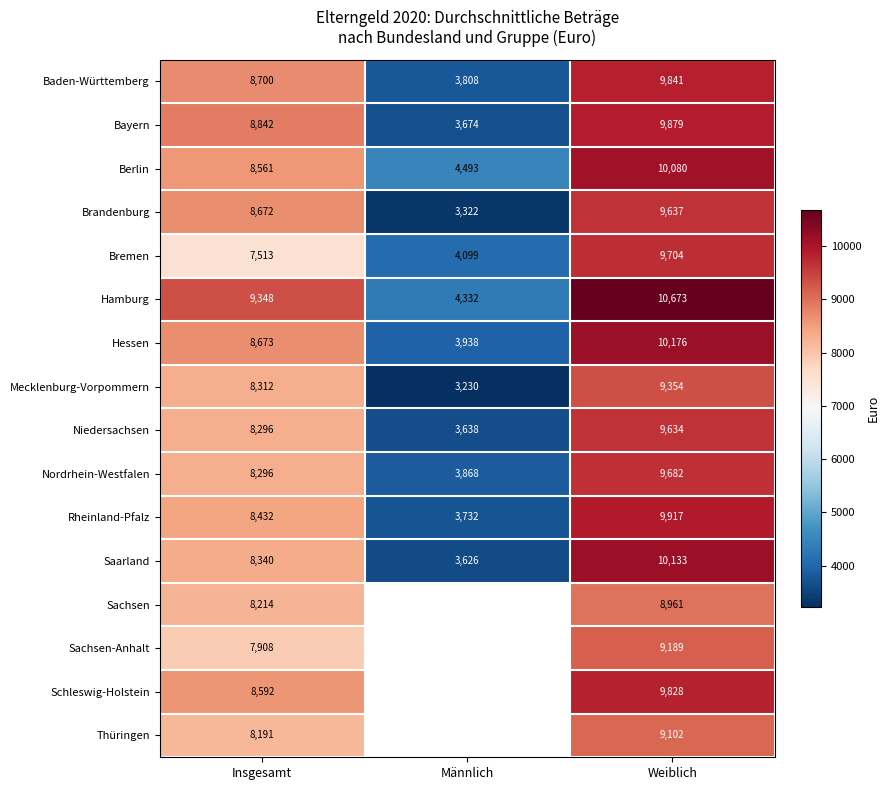

At how many categories does at least one series exceed 5656?

2